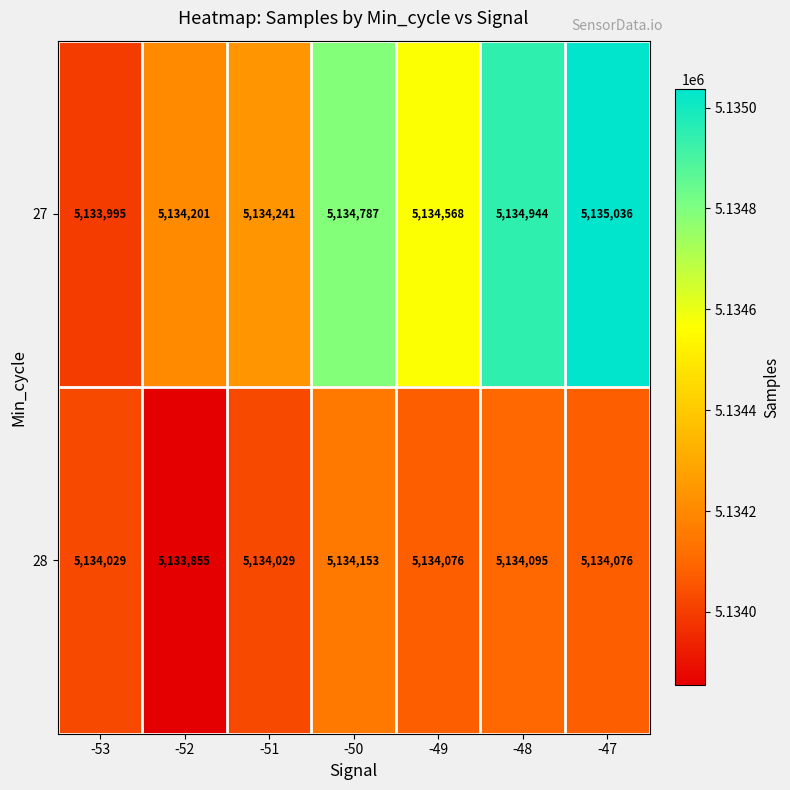

What is the smallest value displayed?

5133855